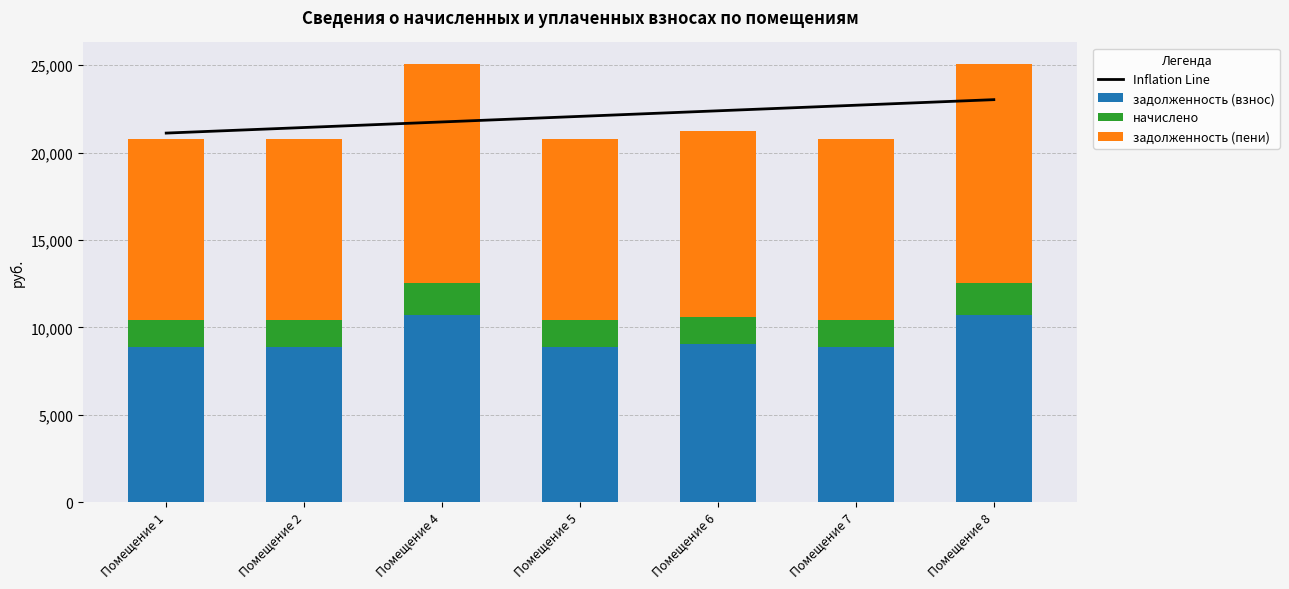

List the series in order of their overall mean, lowest first.

начислено, задолженность (взнос), задолженность (пени)